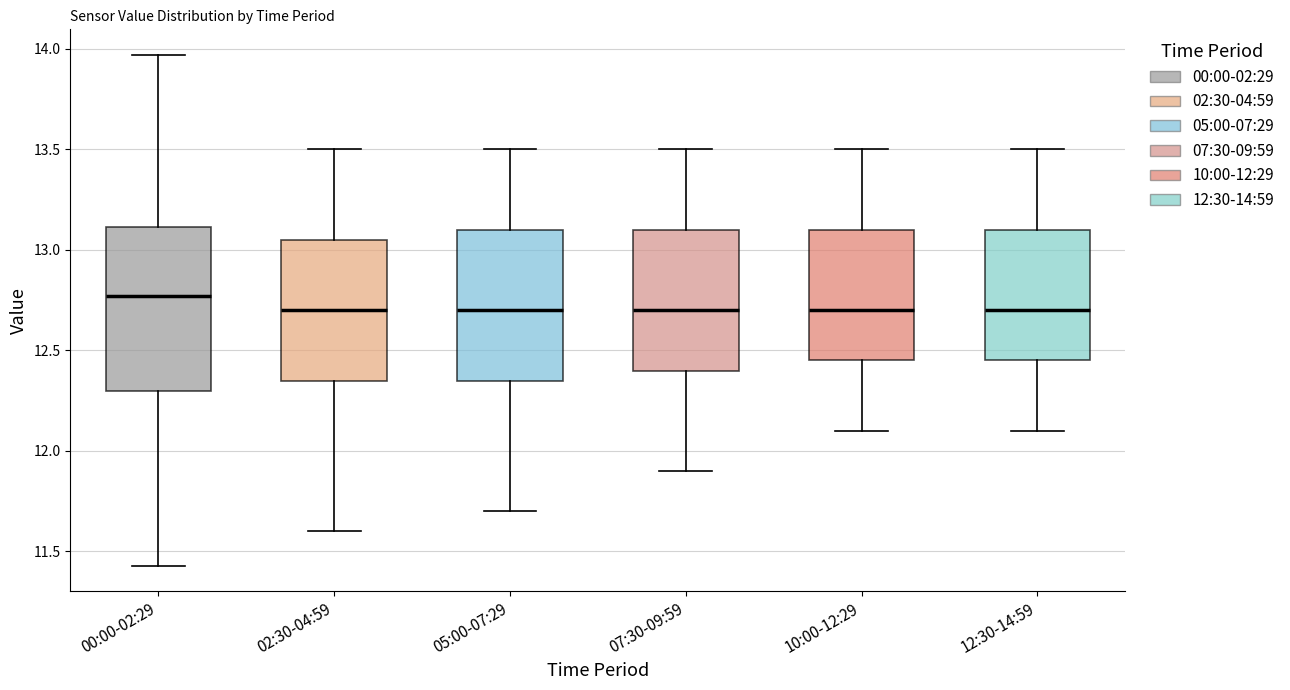

Reading left to right, transcribe this box plot: for each box, give where its median line is, the range the box spans, and where its two whiskers end, as read against the y-axis. The values are not printed on the chart, so give them approximately, as read against the axis.

00:00-02:29: median 12.75, box 12.30 to 13.10, whiskers 11.45 to 13.95
02:30-04:59: median 12.70, box 12.35 to 13.05, whiskers 11.60 to 13.50
05:00-07:29: median 12.70, box 12.35 to 13.10, whiskers 11.70 to 13.50
07:30-09:59: median 12.70, box 12.40 to 13.10, whiskers 11.90 to 13.50
10:00-12:29: median 12.70, box 12.45 to 13.10, whiskers 12.10 to 13.50
12:30-14:59: median 12.70, box 12.45 to 13.10, whiskers 12.10 to 13.50